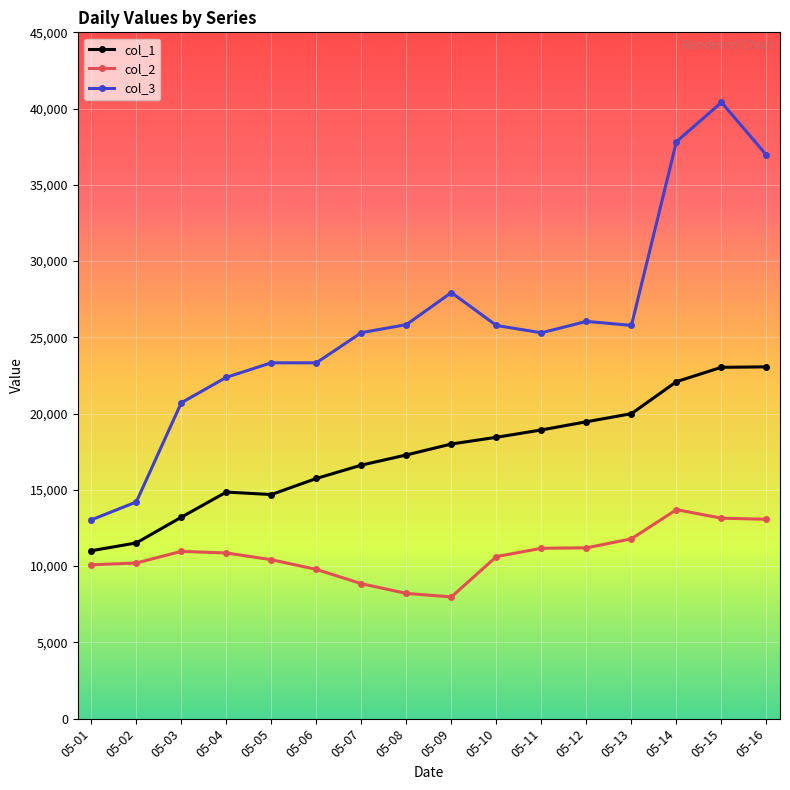

Rank the series at 05-02 from lowest to highest value.

col_2, col_1, col_3